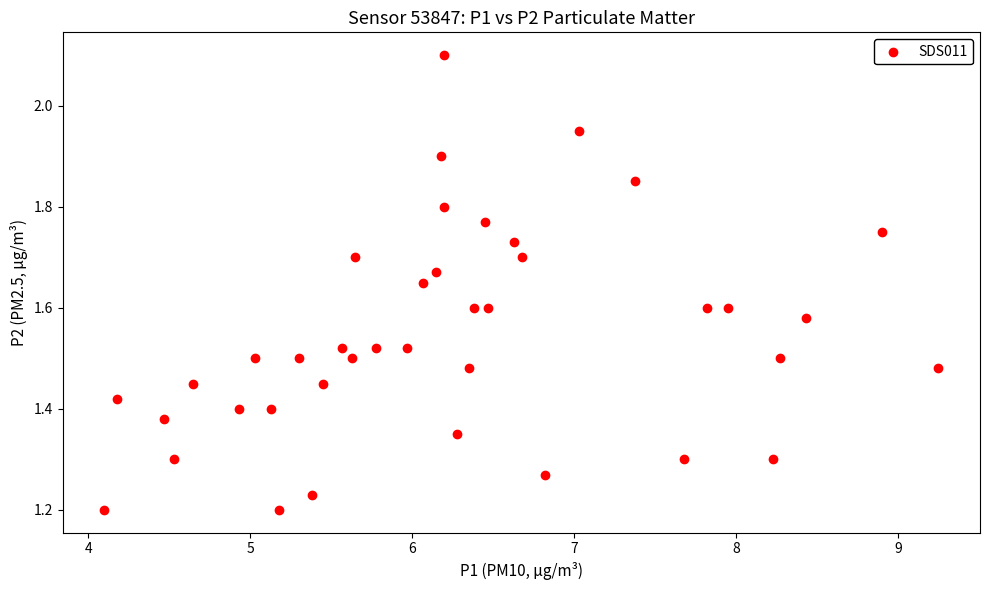

What is the range of Y values (max minus min)?

0.9